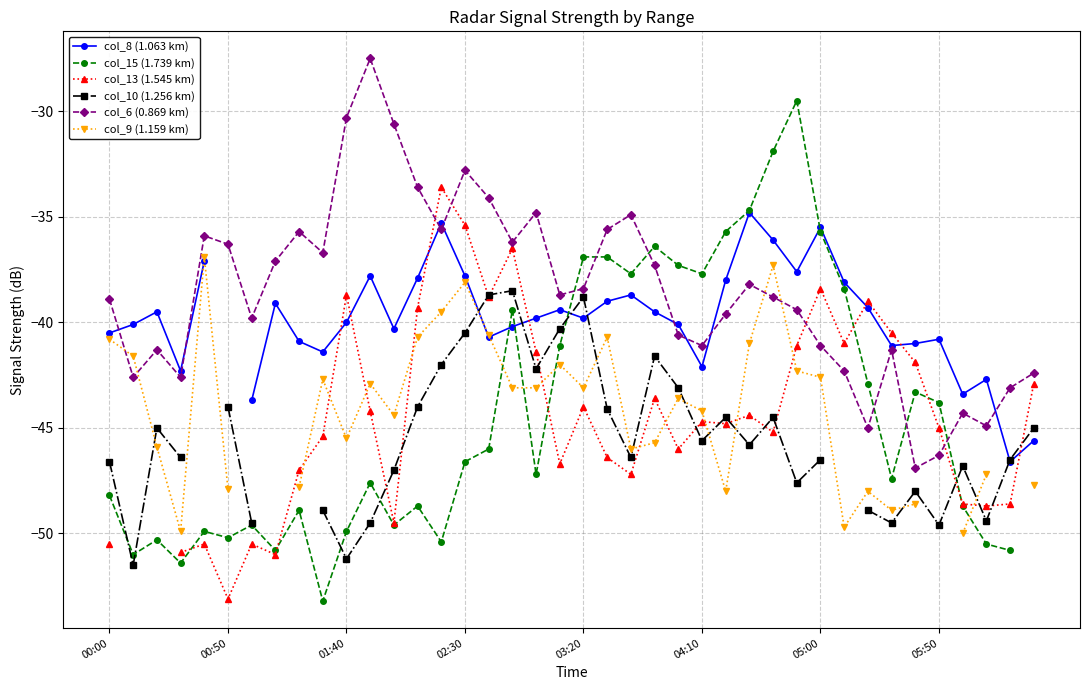

What is the value of the col_6 (0.869 km) point at the 16th from the left?

-32.8